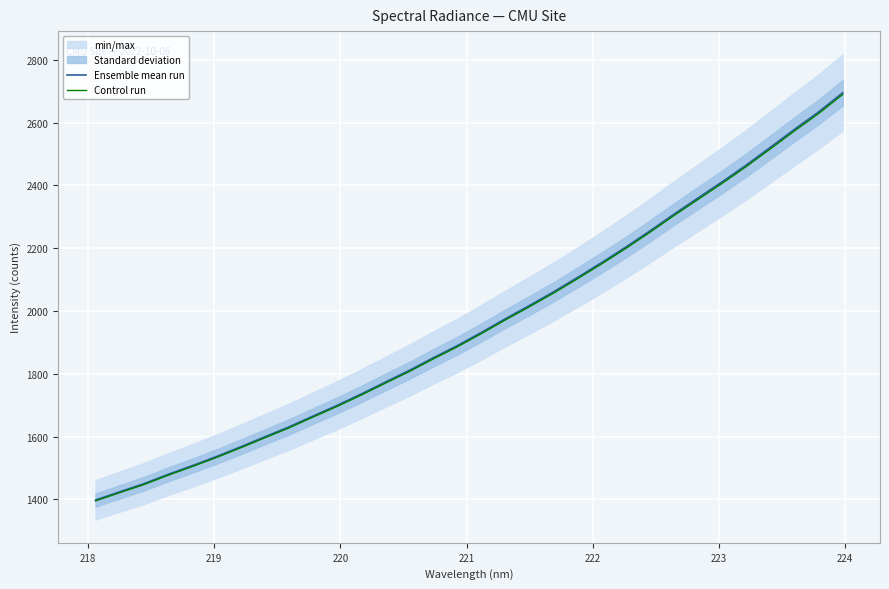

What is the highest value of the Ensemble mean run series?

2695.3